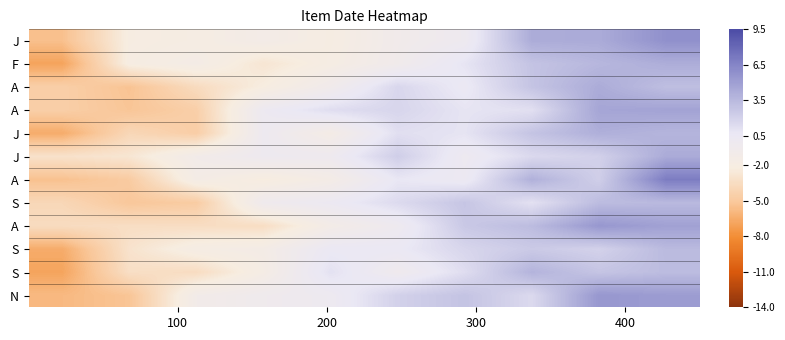

What is the difference between the highest and lowest values at 8?

3.5